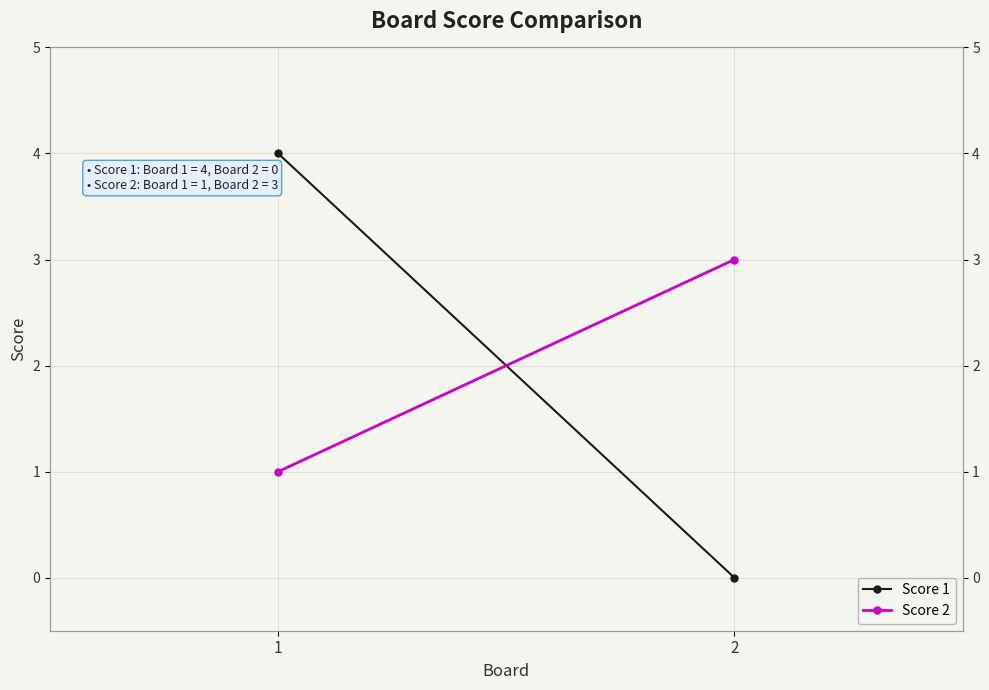

Count the Score 1 values in the range 0 to 4.

2